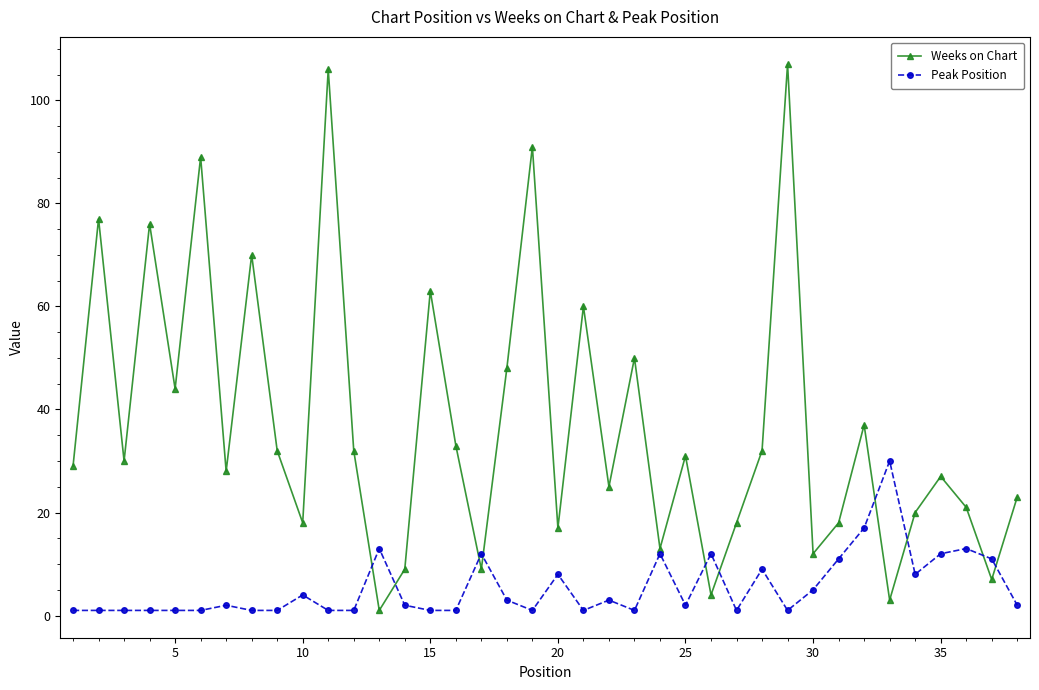

What are all the series names shown in the legend?

Weeks on Chart, Peak Position